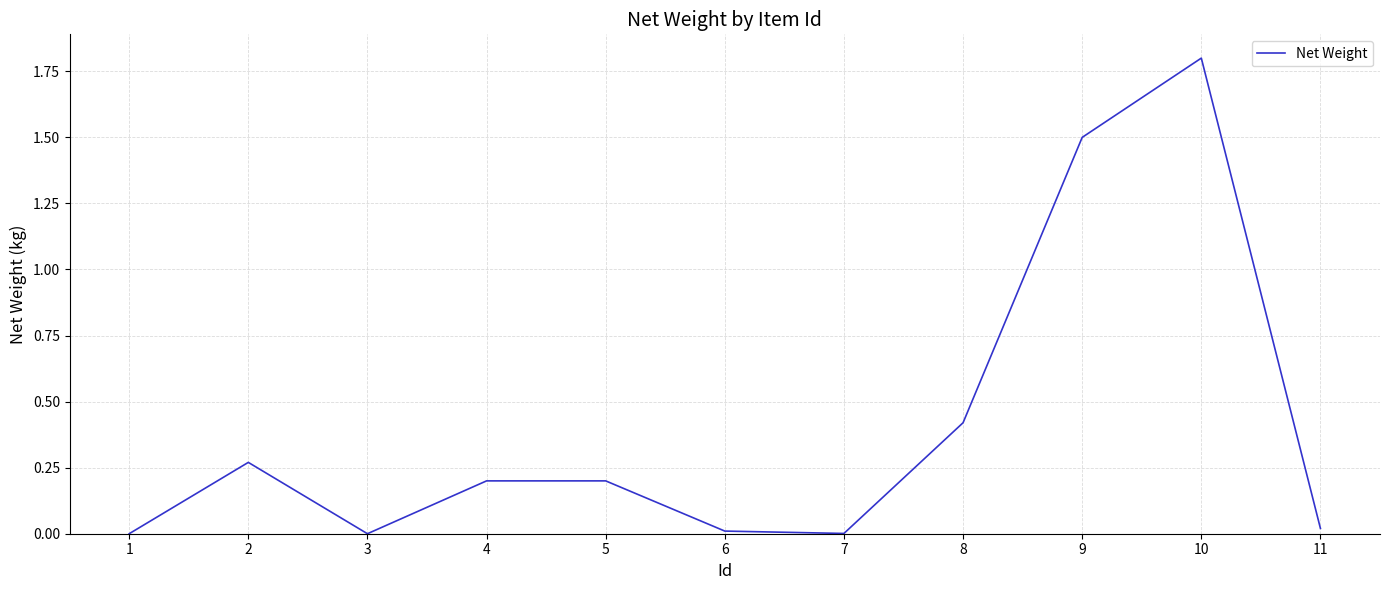

What is the sum of all values?

4.4